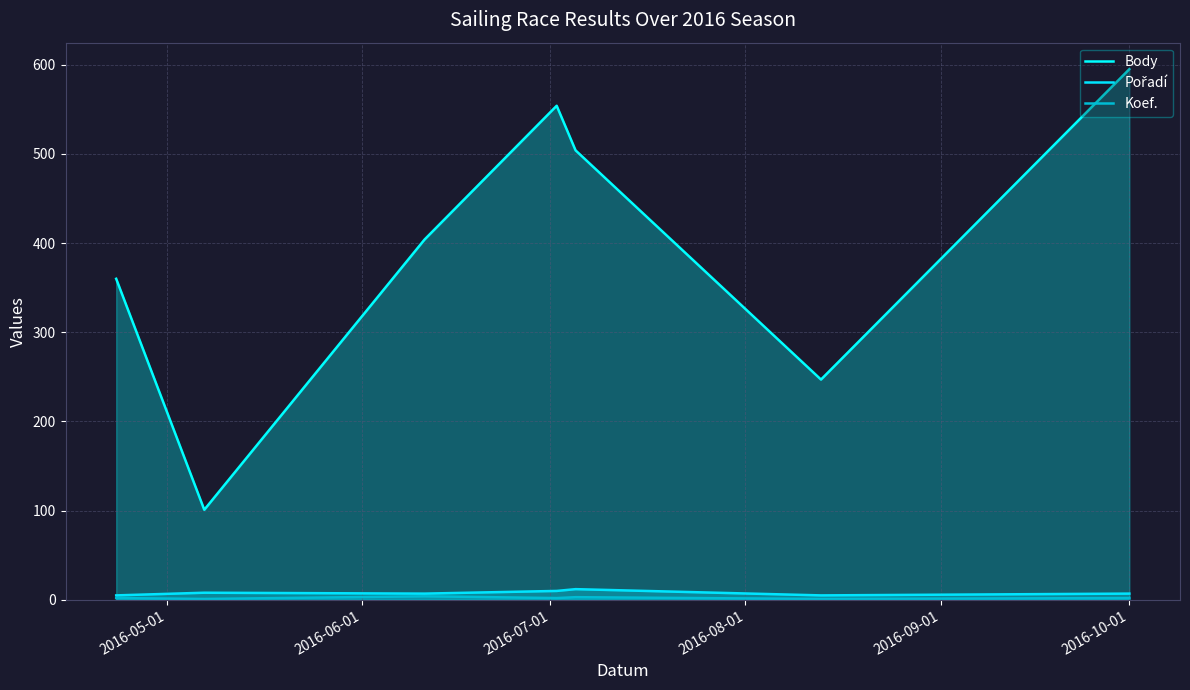

How many series are shown in this chart?

3